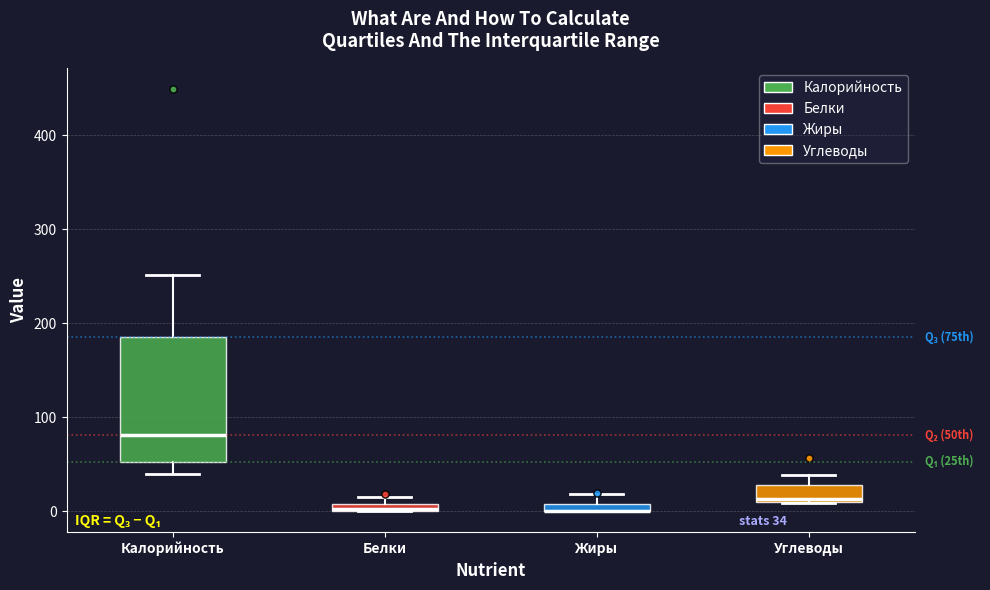

Comparing the boxes themselves (not the whiskers), which one is the tallest?

Калорийность